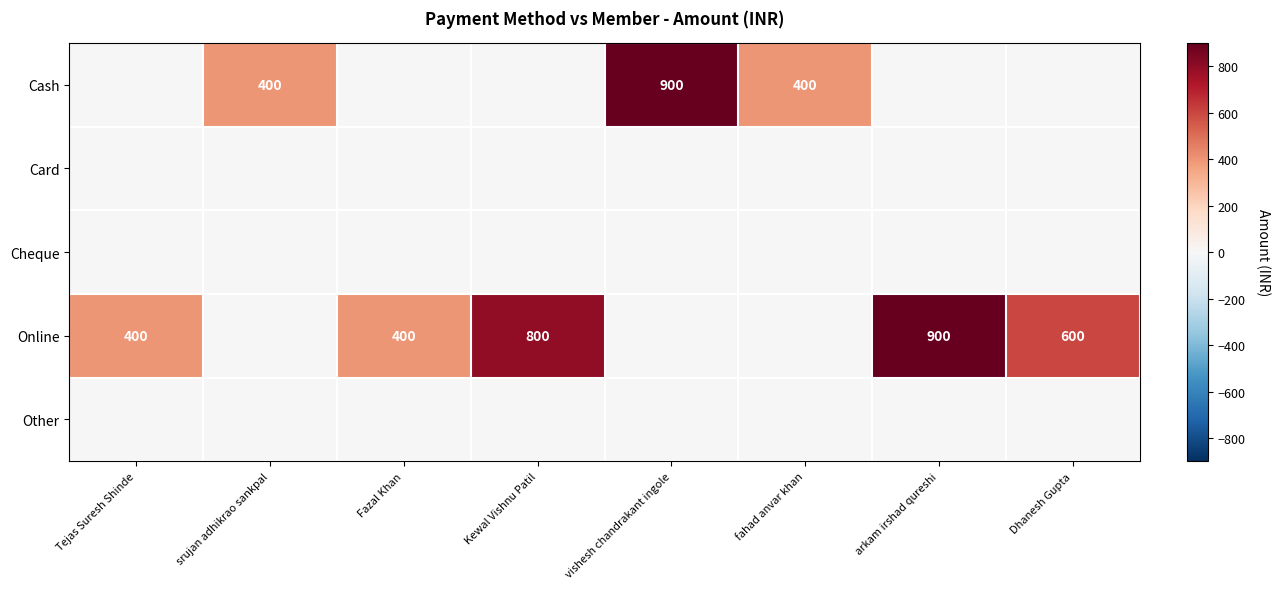

What is the greatest value displayed?

900